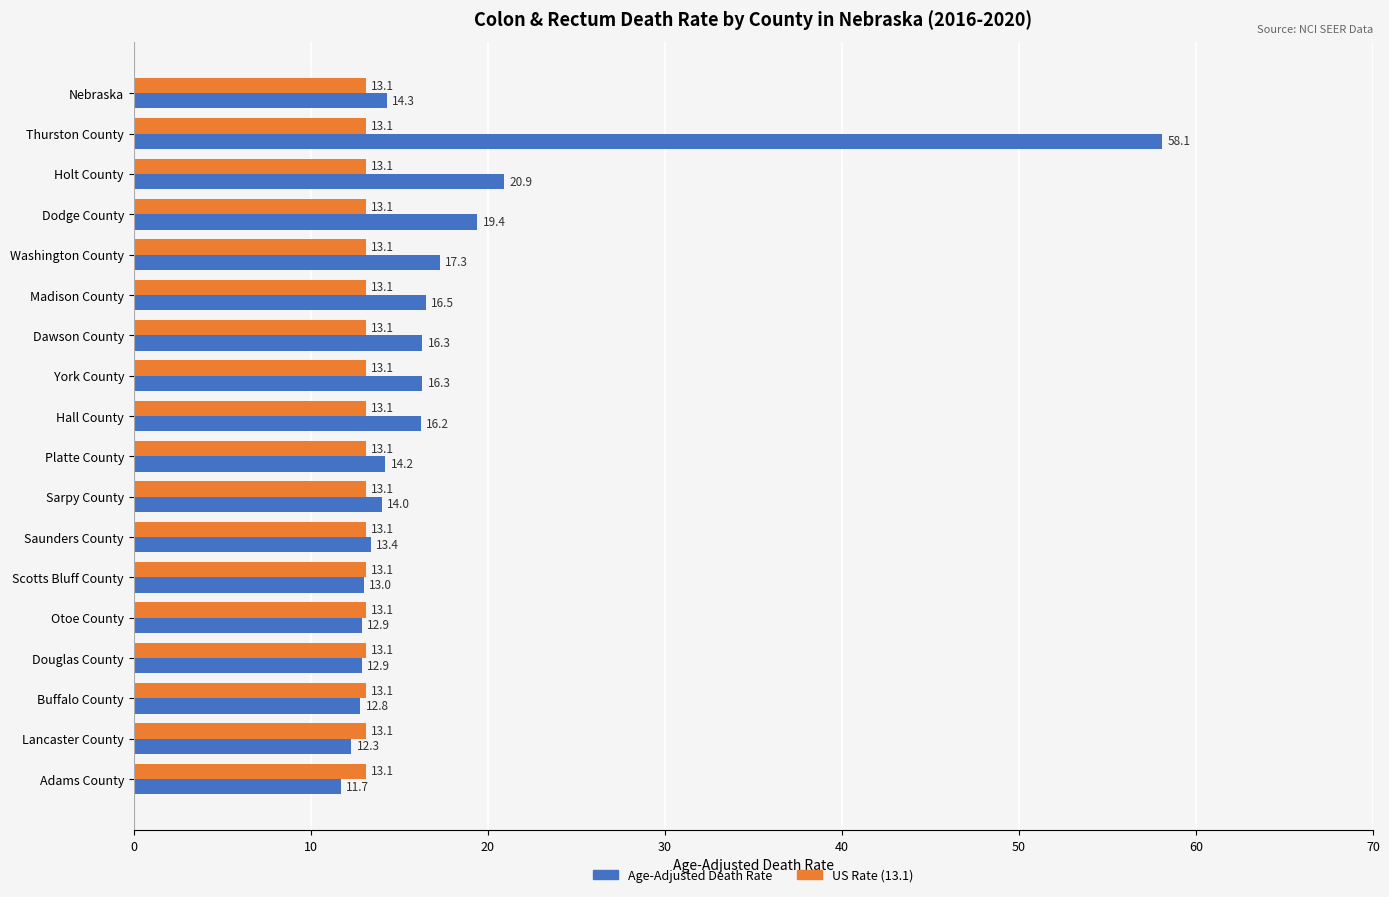

What is the difference between the maximum and second lowest values in the Age-Adjusted Death Rate series?

45.8